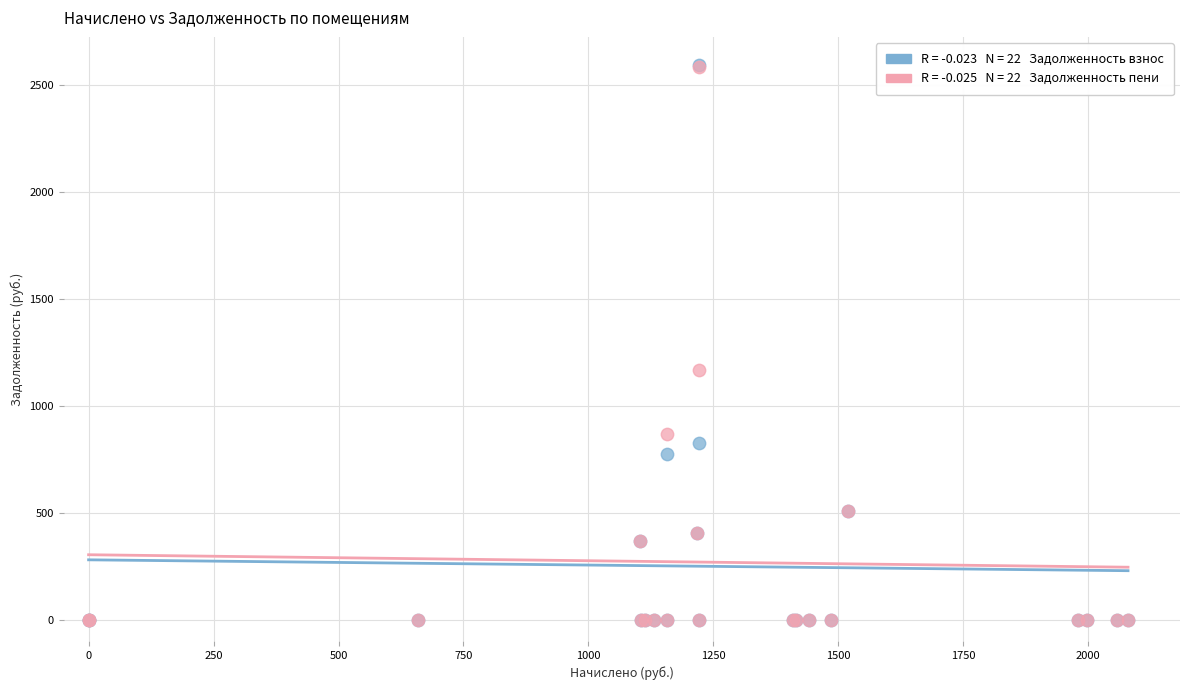

Across all series, what Y value is closest to 1296?

1168.5